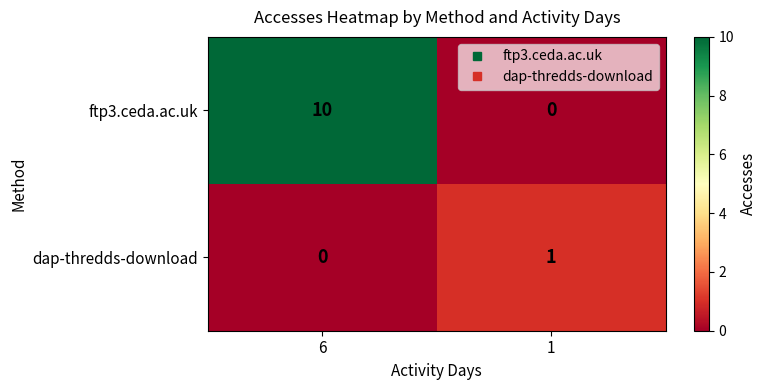

At which label is dap-thredds-download closest to 0?

6